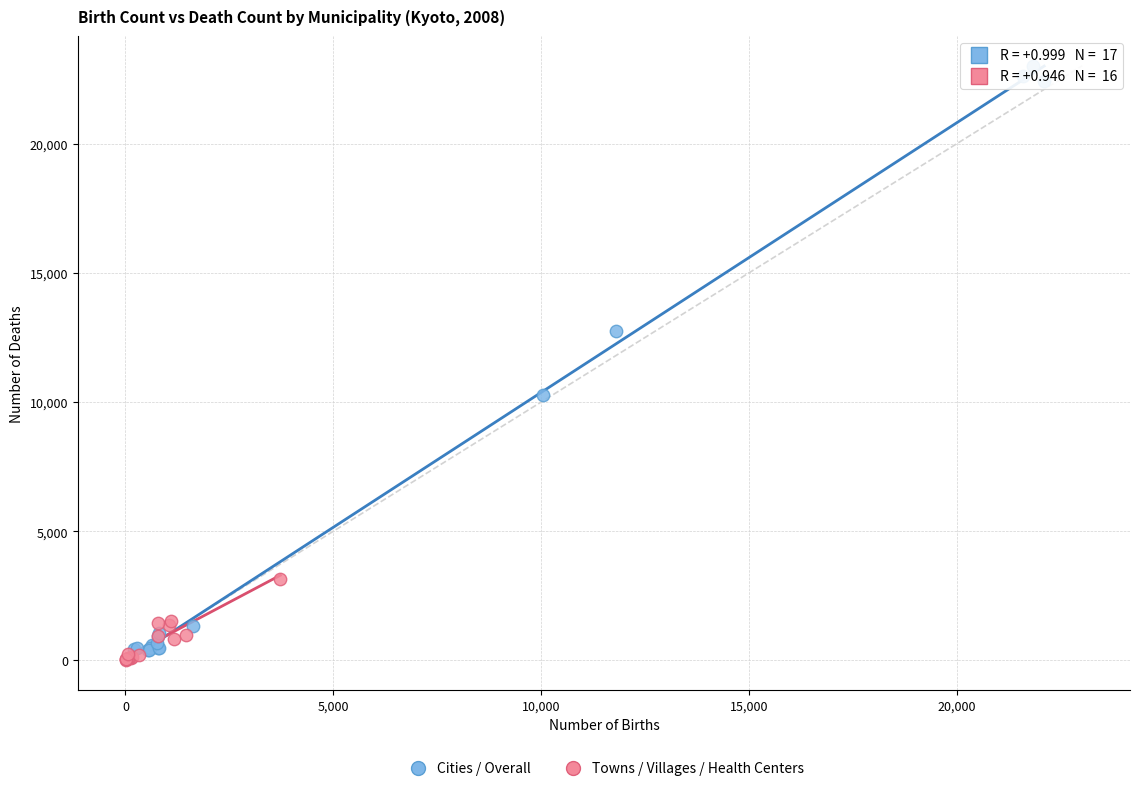

Which series contains the highest Y value?

Cities / Overall